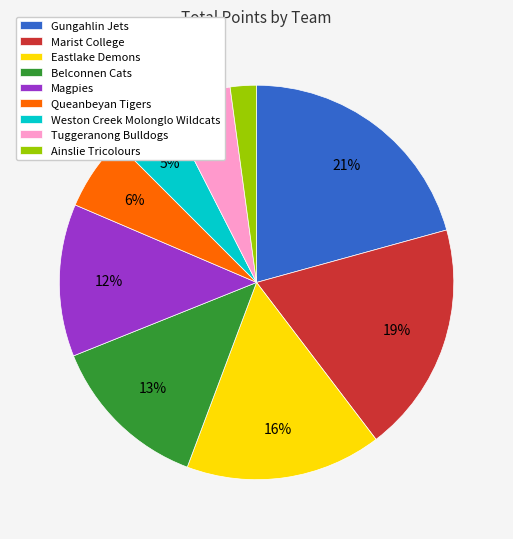

Is it true that Tuggeranong Bulldogs is 5% of the pie?

True